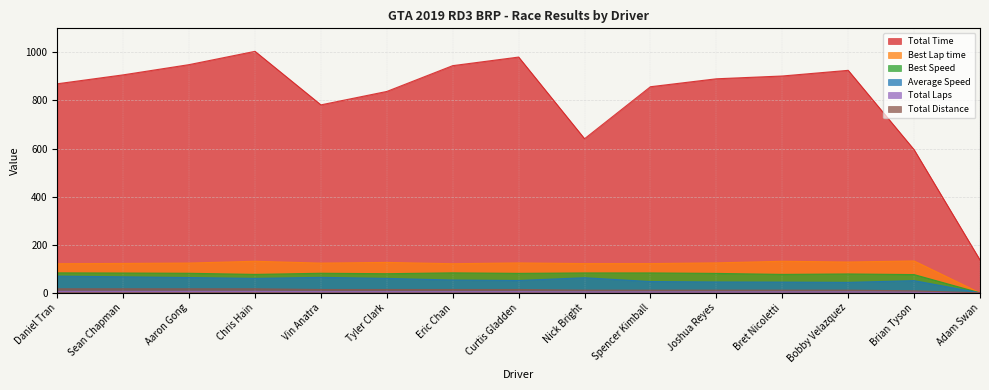

Where does the Total Laps series first go above 5?

Daniel Tran